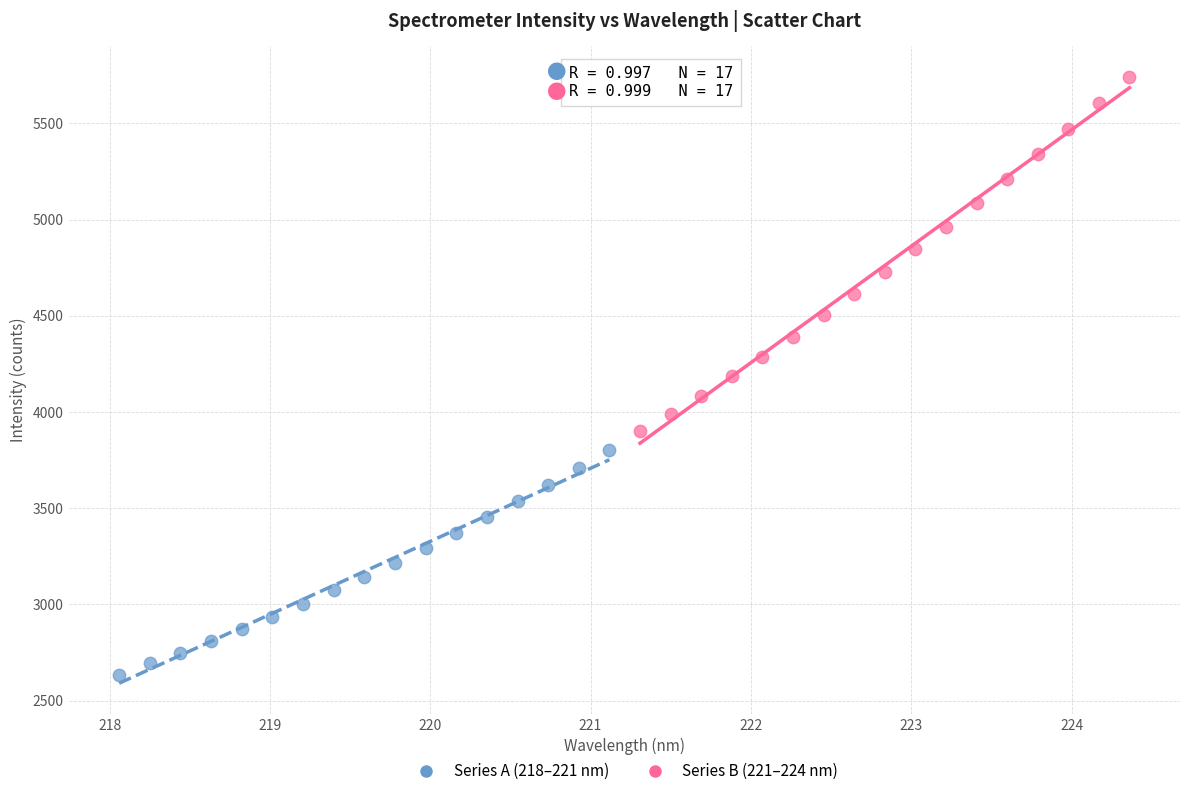

What are all the series names shown in the legend?

Series A (218–221 nm), Series B (221–224 nm)